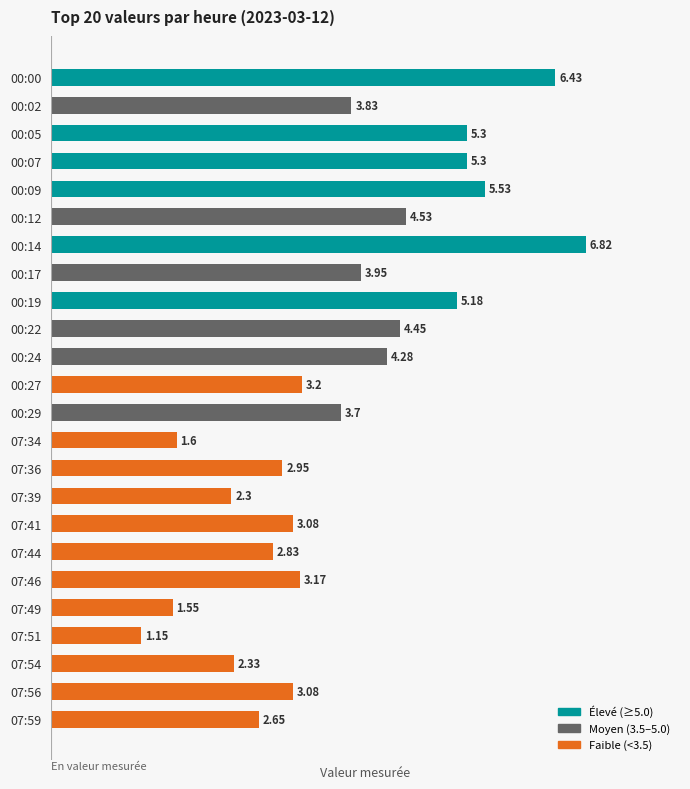

What is the maximum value shown in the chart?

6.8